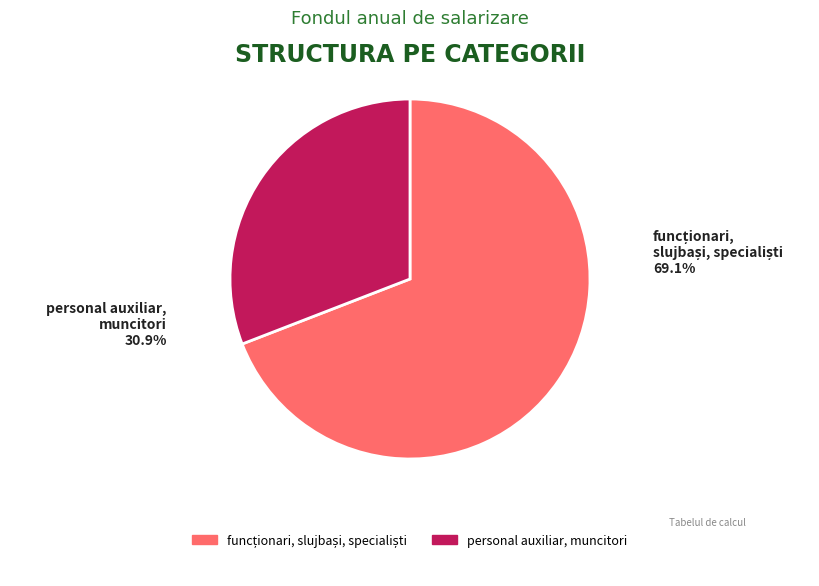

Is it true that personal auxiliar, muncitori is 31% of the pie?

True